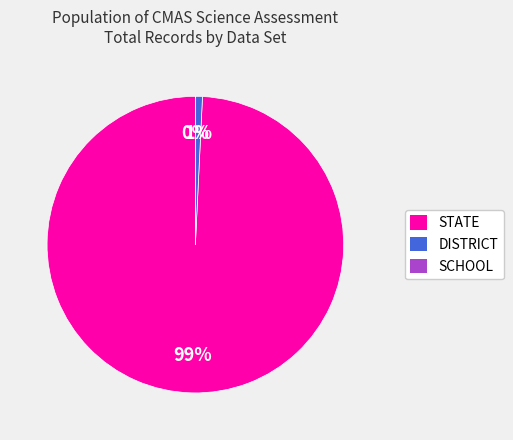

To the nearest percent, what percentage of the pie is DISTRICT?

1%